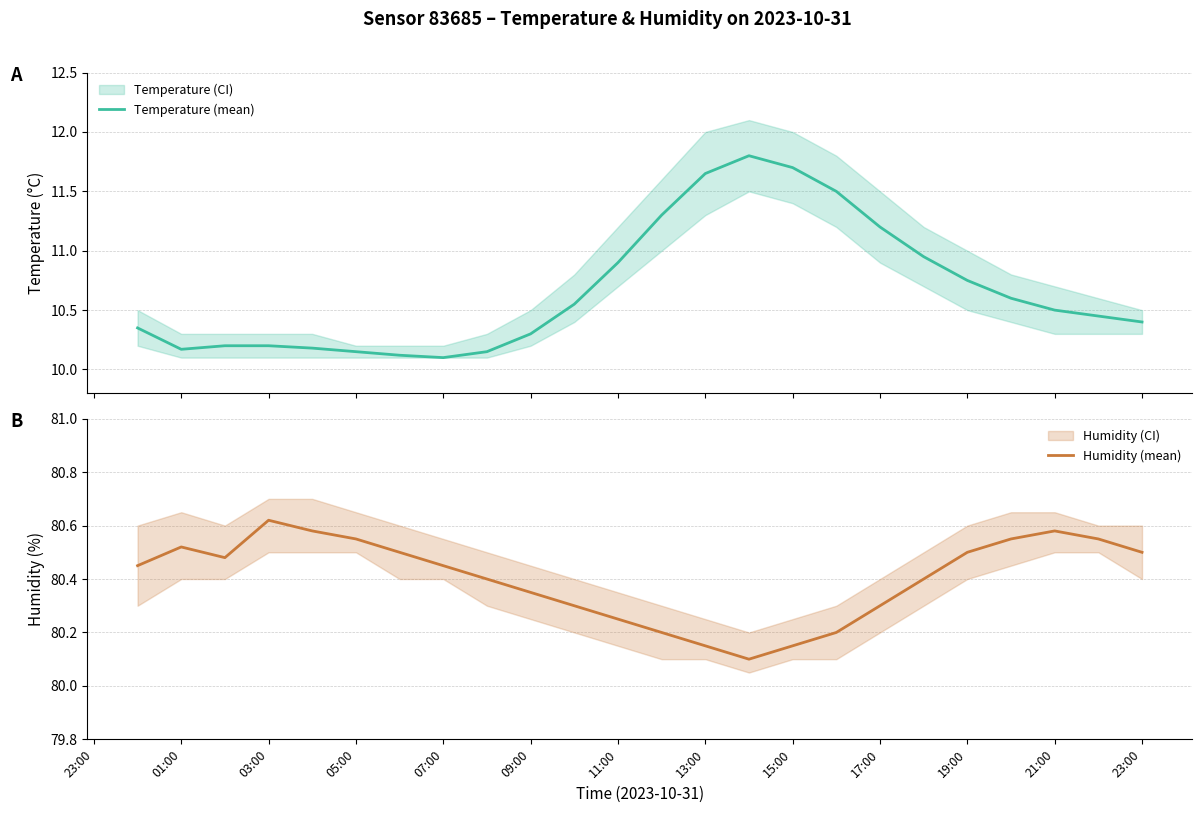

What is the lowest value of the Temperature (mean) series?

10.1